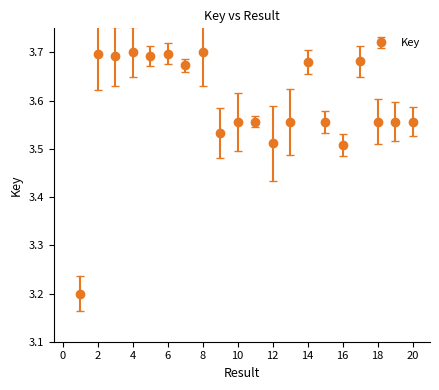

What is the difference between the maximum and second lowest values?

0.2